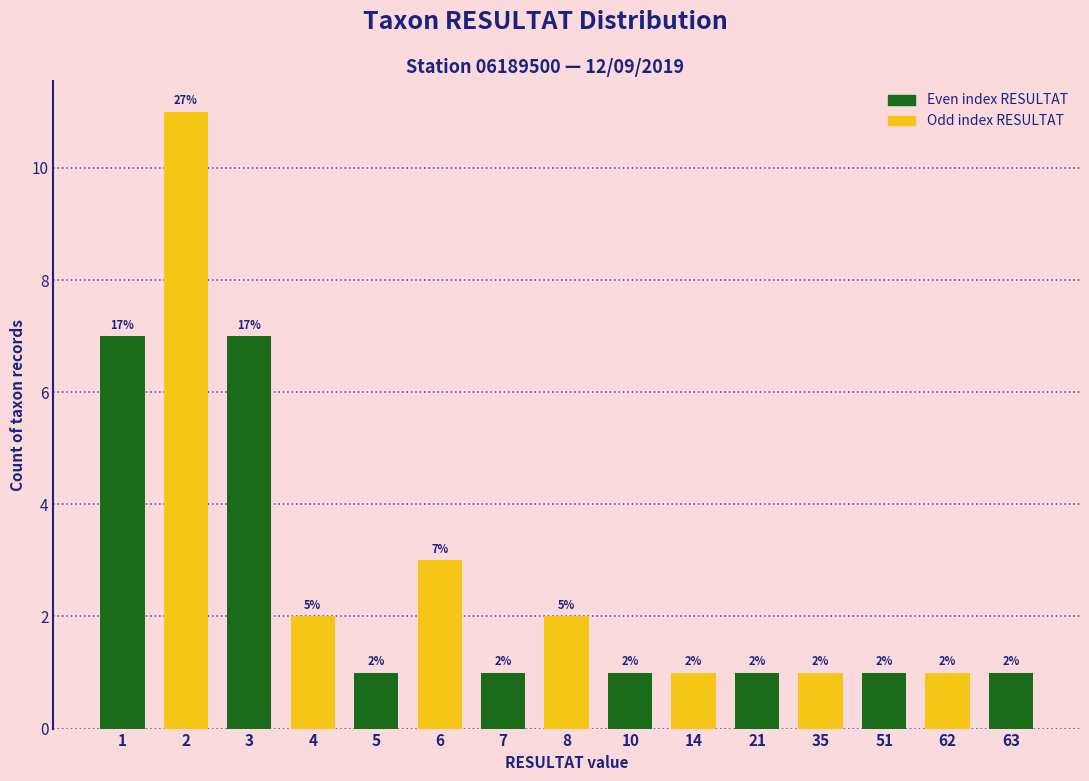

What is the sum of the values at 2 and 51?

12